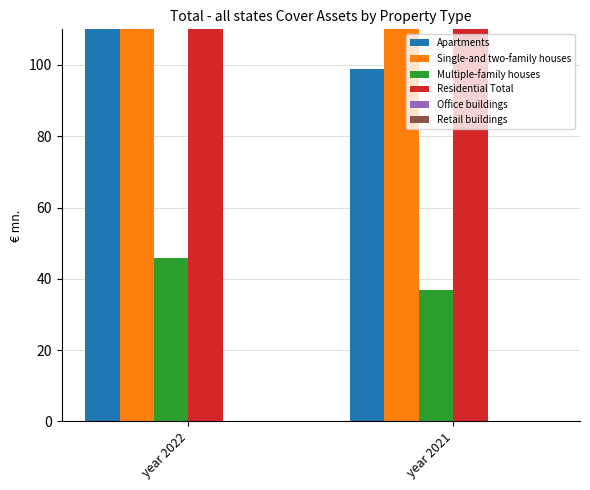

What value does the Single-and two-family houses series have at year 2021?

224.8